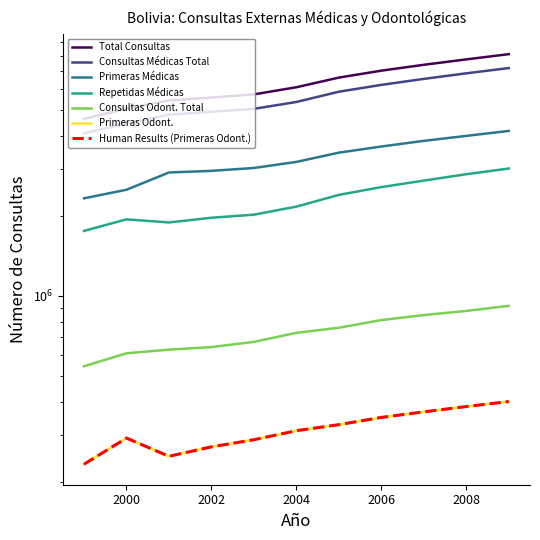

Which has a higher value, 2007 or 2006?

2007